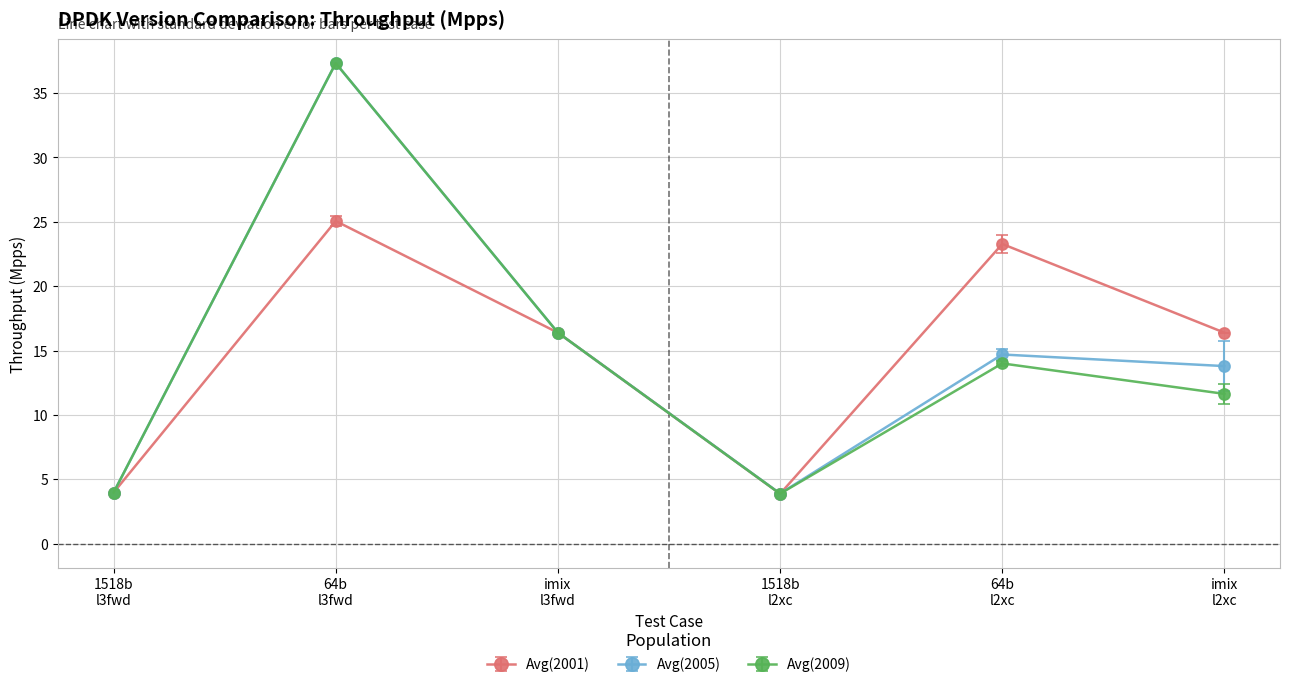

What are all the series names shown in the legend?

Avg(2001), Avg(2005), Avg(2009)